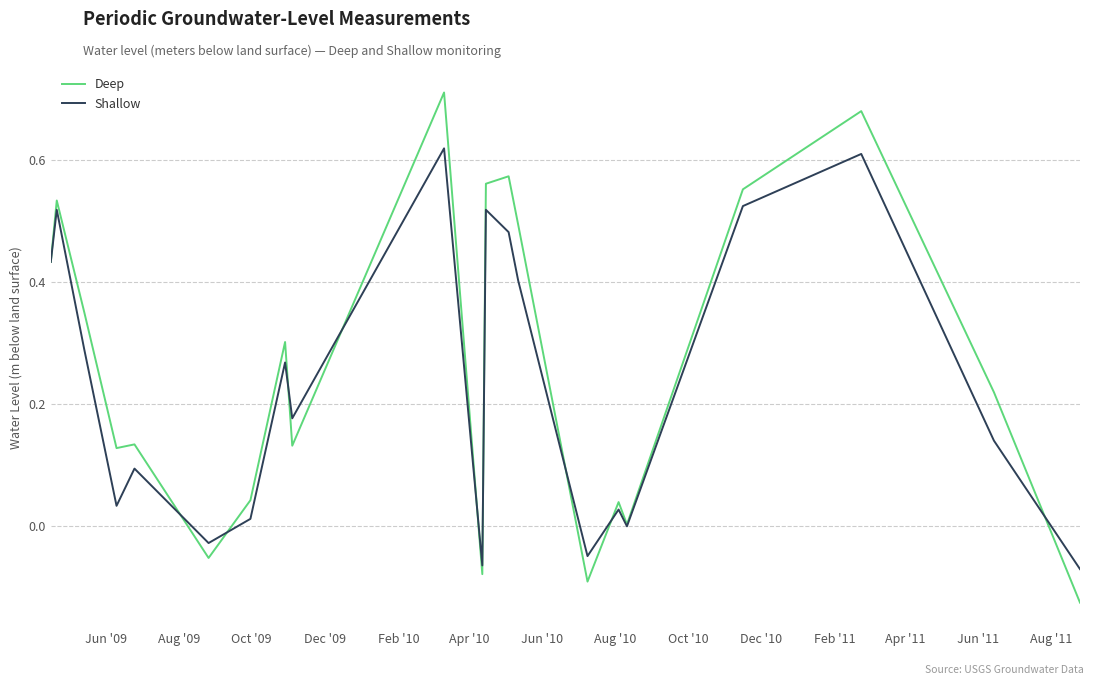

How many lines are shown in the chart?

2